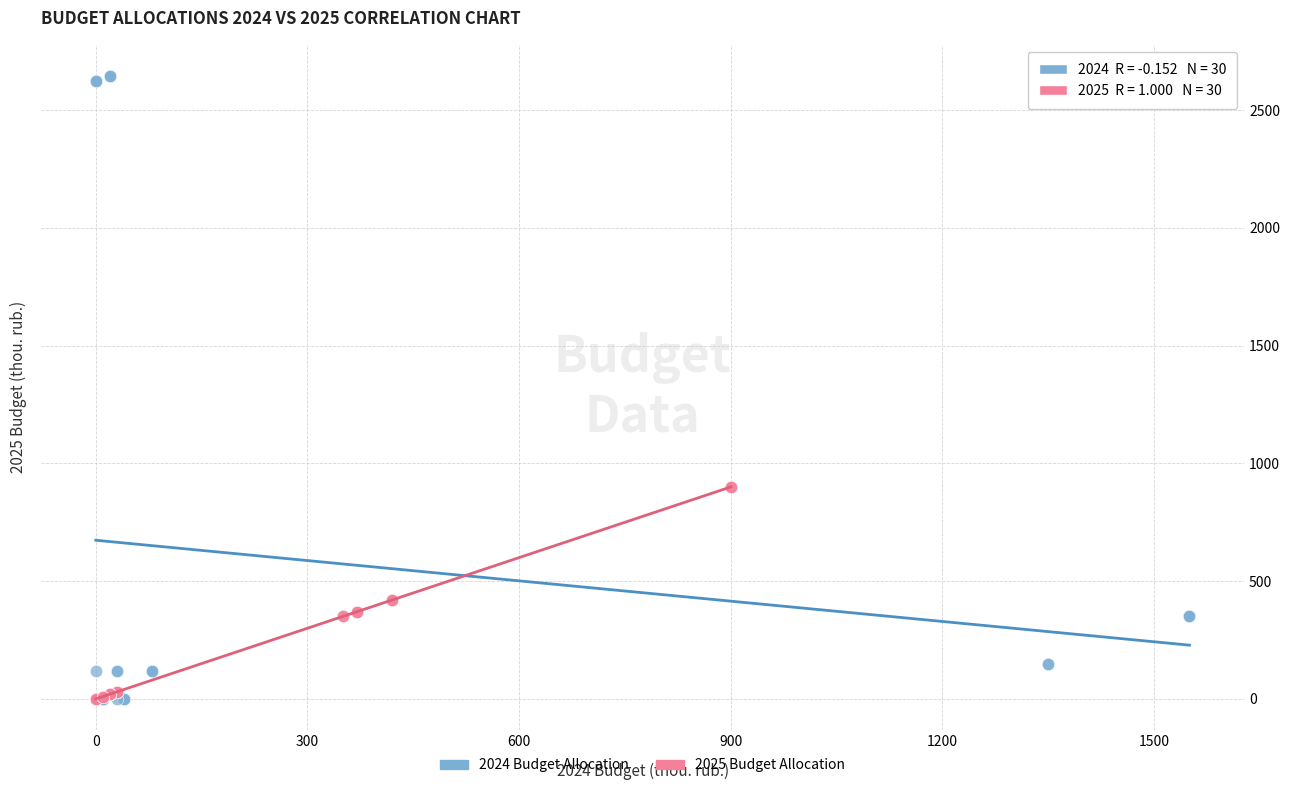

Which series has the largest Y range (max minus min)?

2024 Budget Allocation